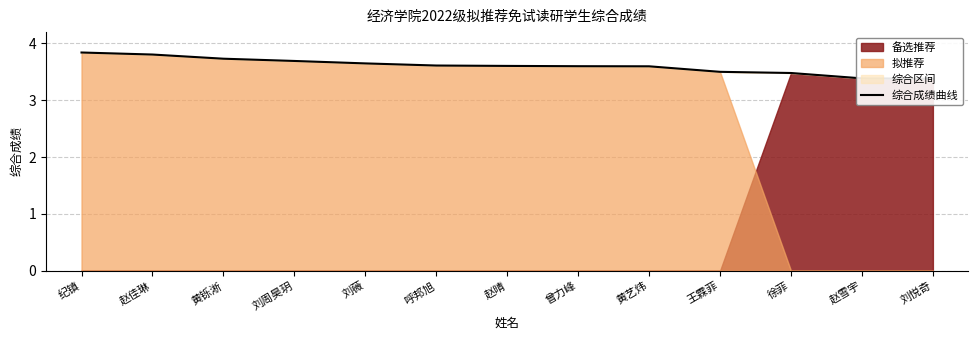

Which label corresponds to the largest value in the chart?

纪镇